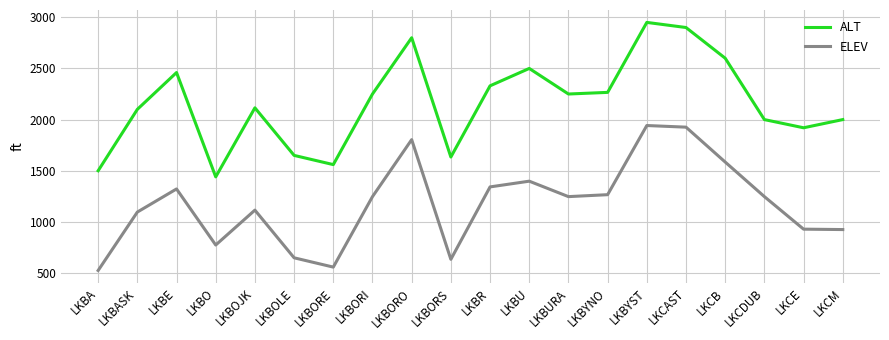

The value of ALT at LKBORO is 2800. True or false?

True